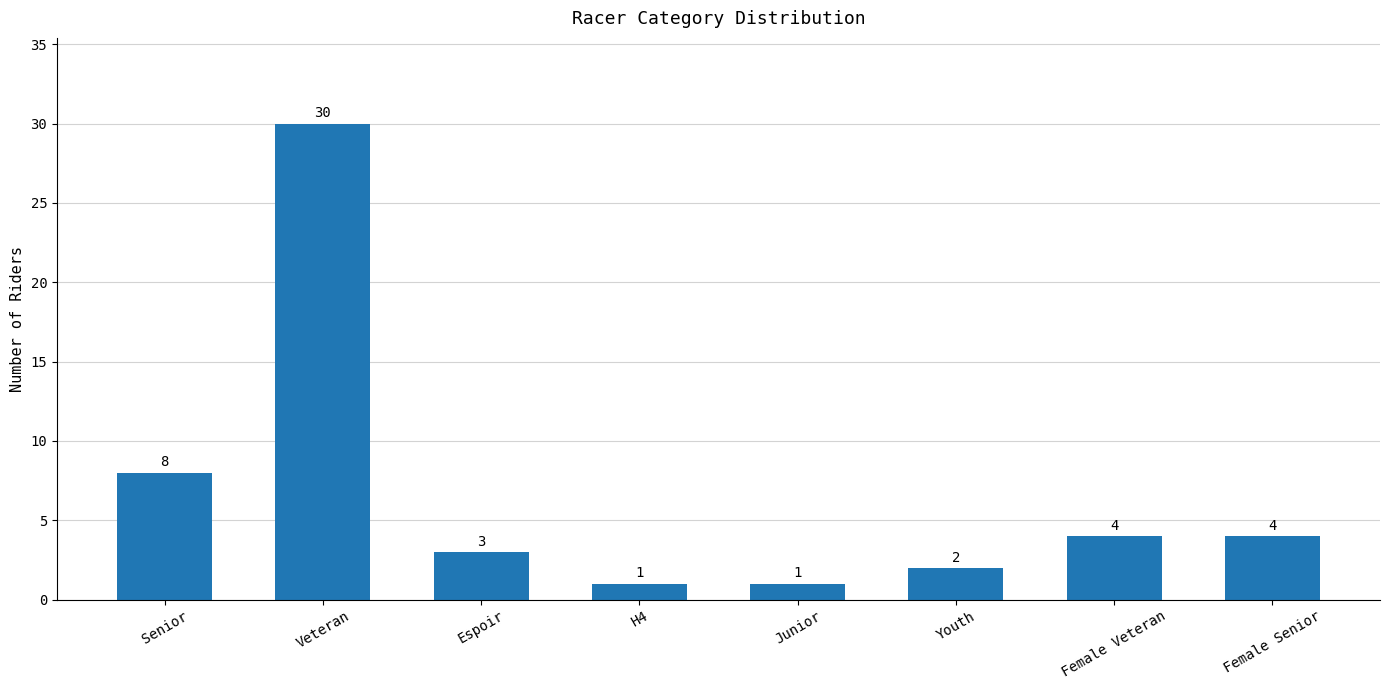

Reading left to right, what are all the values shown in this chart?

Senior=8	Veteran=30	Espoir=3	H4=1	Junior=1	Youth=2	Female Veteran=4	Female Senior=4